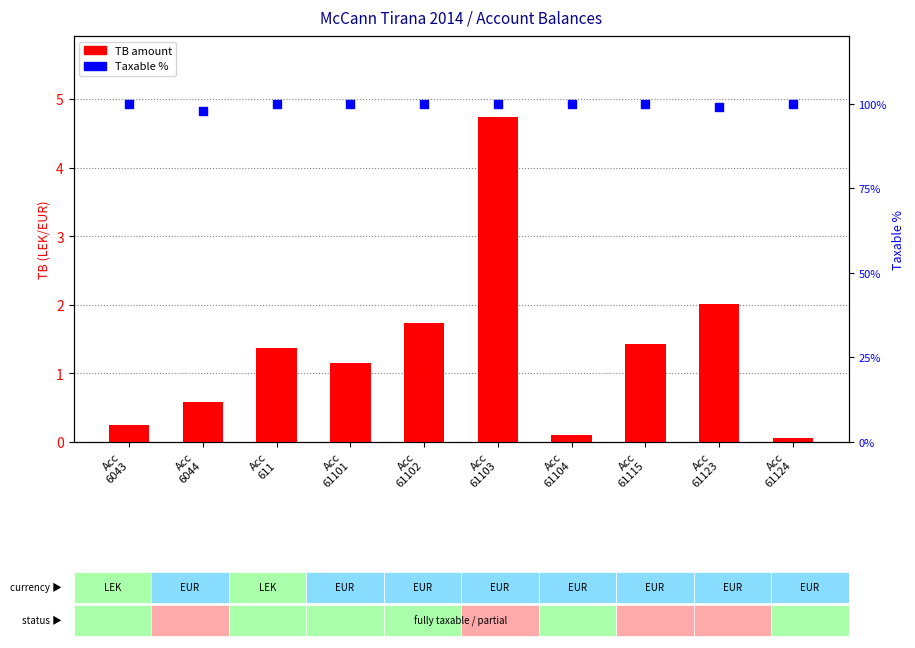

At how many categories does at least one series exceed 28?

10